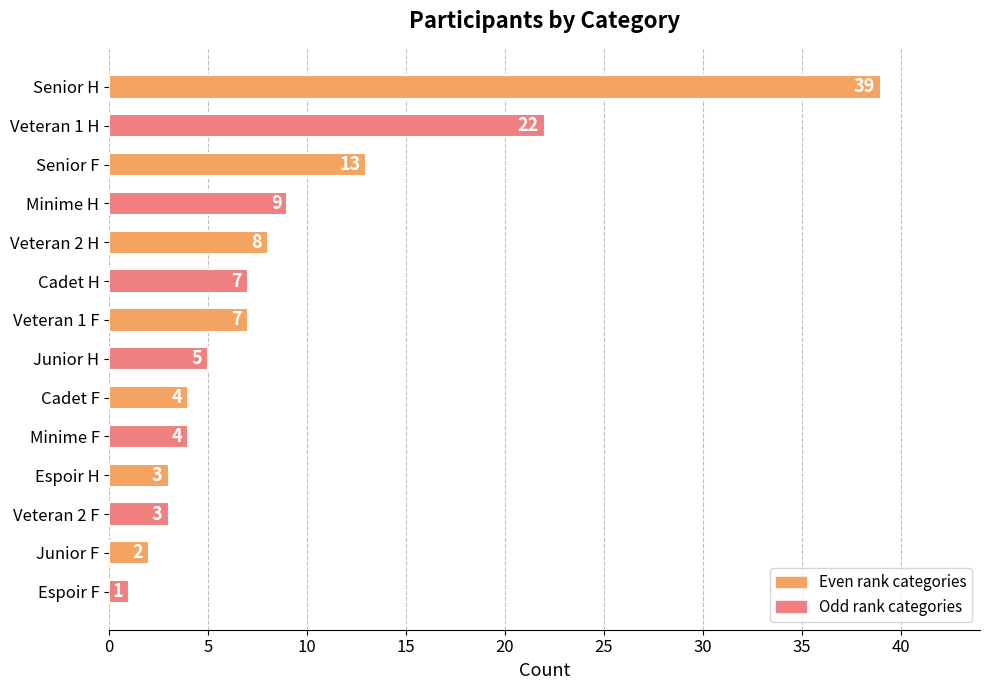

What is the difference between the maximum and minimum values?

38